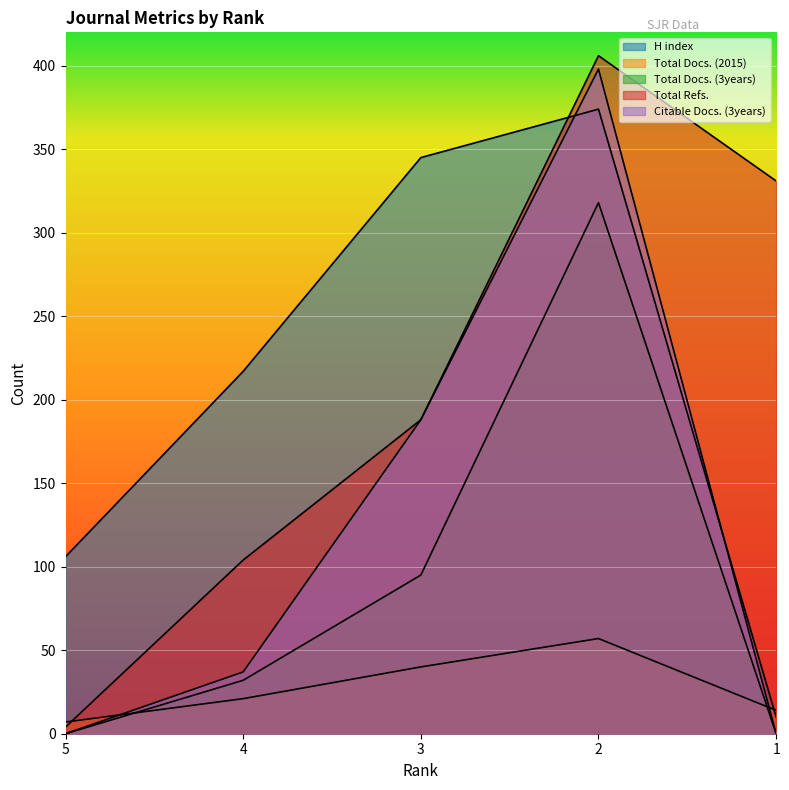

What is the minimum value for H index?

10